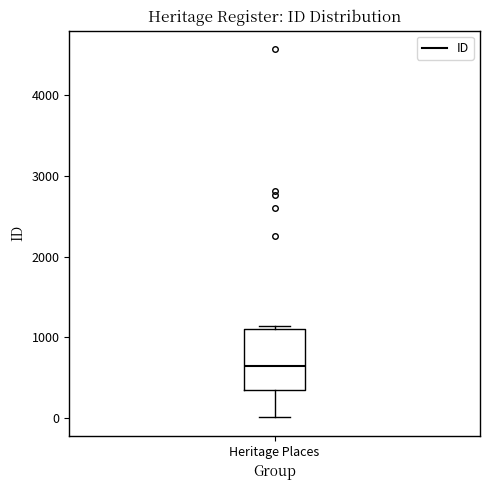

Read this box plot against the y-axis: the position of the median line, the range covered by the box, and the ends of both whiskers. The values are not printed on the chart, so give them approximately, as read against the axis.

median 600, box 300 to 1100, whiskers 0 to 1100 (just above the box's upper edge)